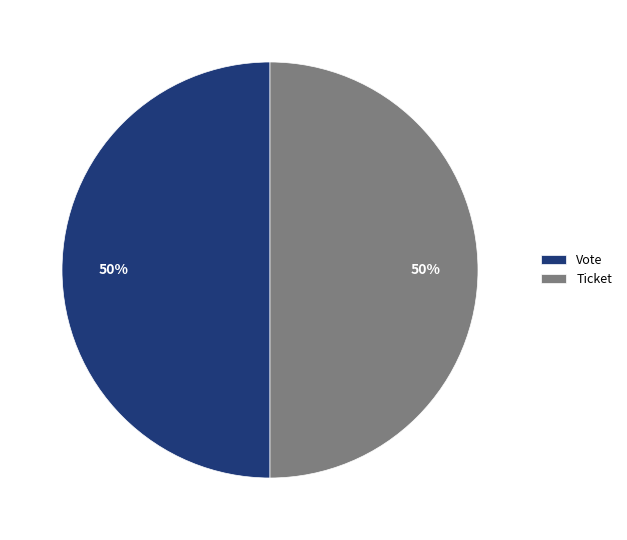

To the nearest percent, what portion does Vote represent?

50%